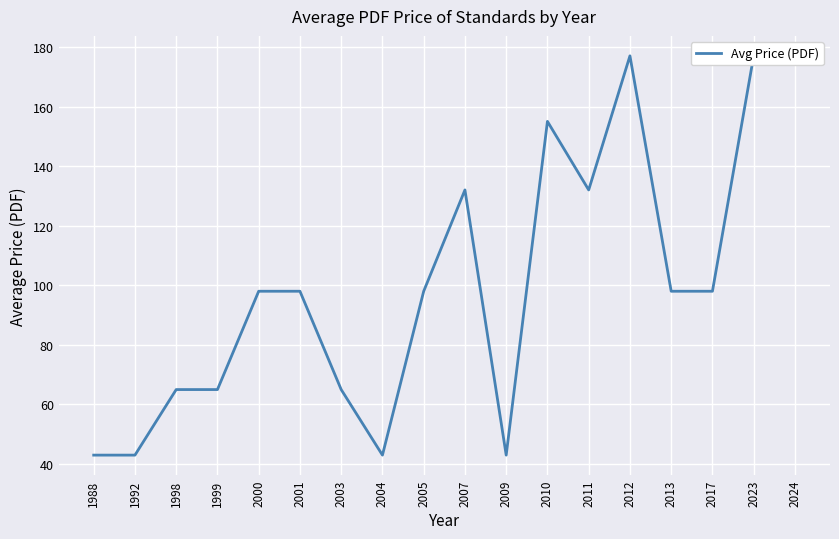

Does the chart display data point markers on the line(s)?

No